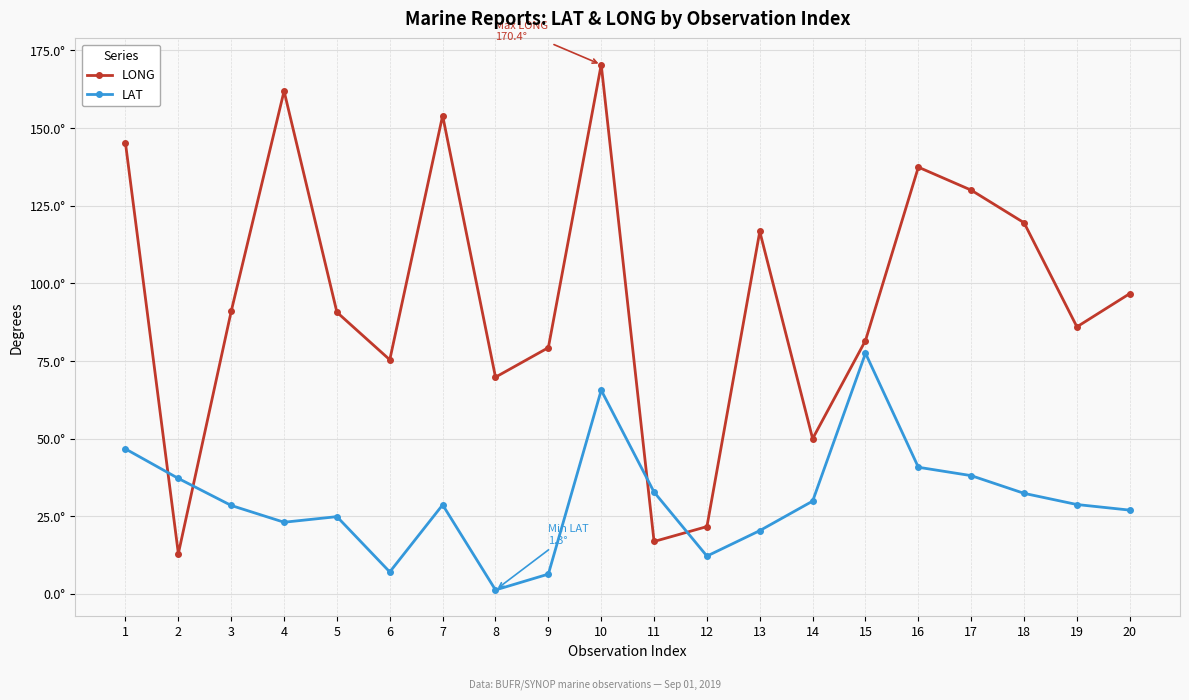

At which label does LAT reach its peak?

15